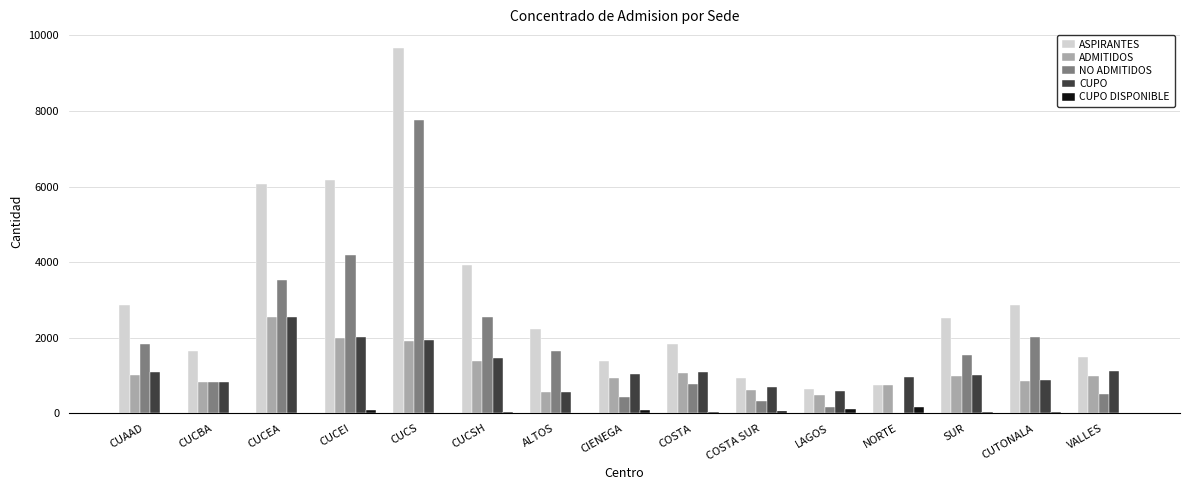

True or false: ADMITIDOS has a value of 1114 at COSTA SUR.

False